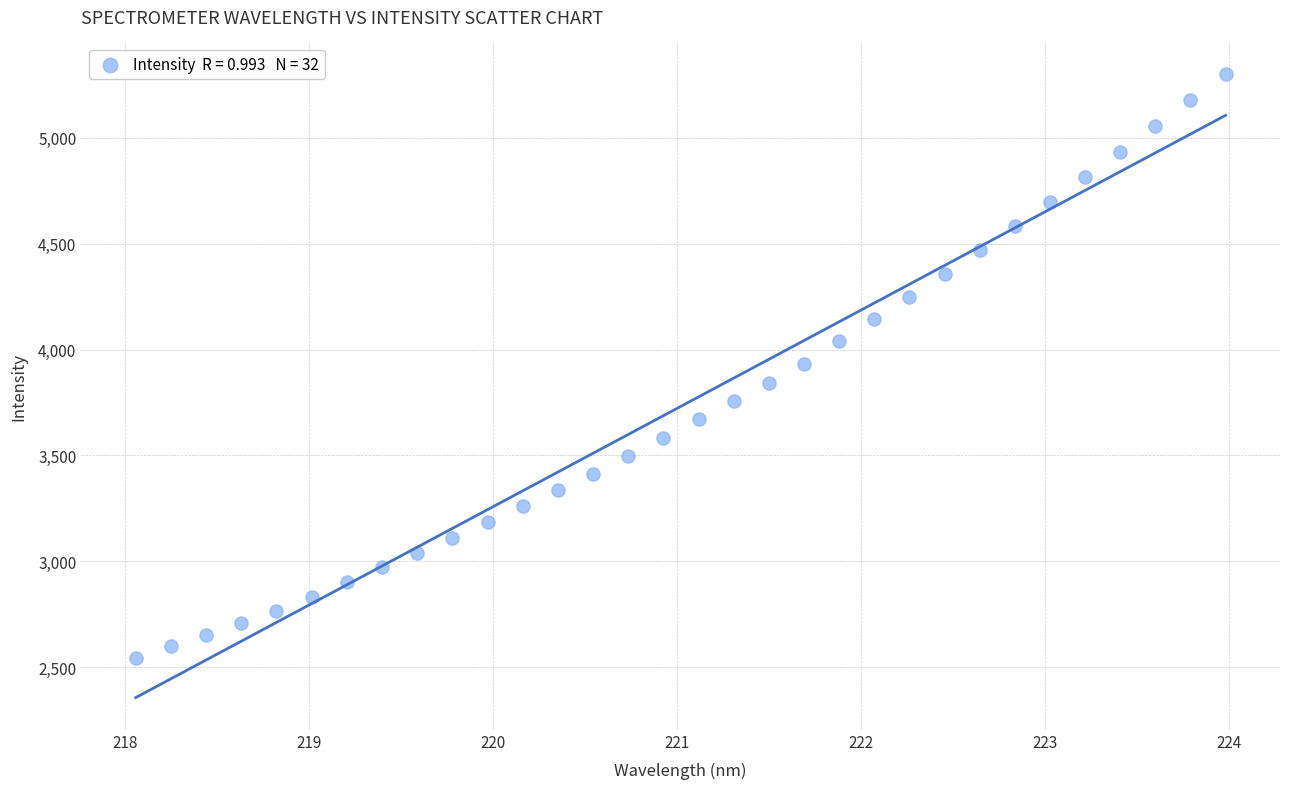

What is the range of X values (max minus min)?

5.9